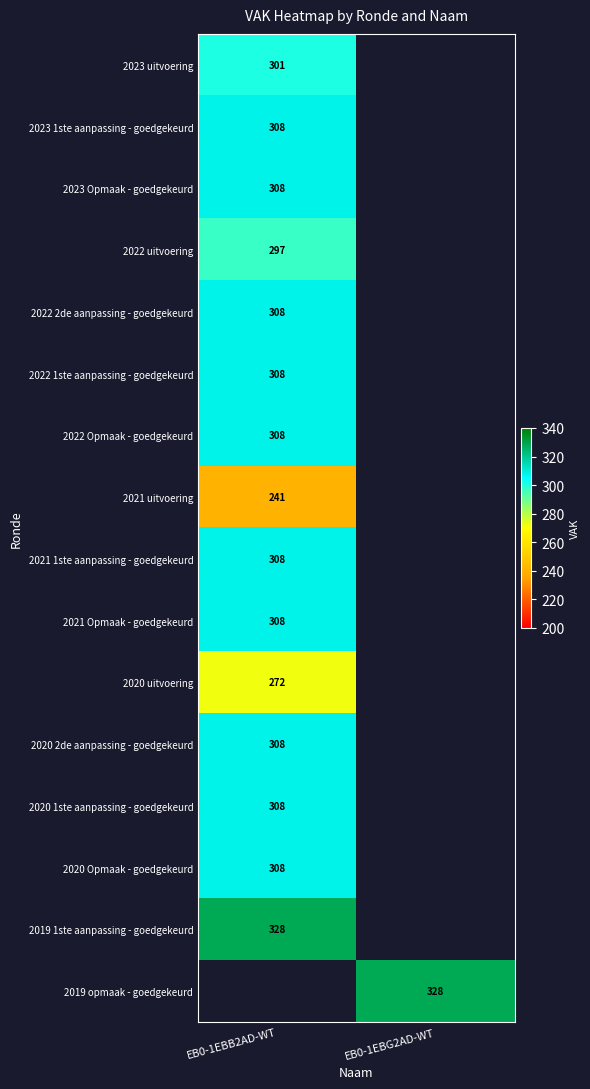

The value of 2022 Opmaak - goedgekeurd at EB0-1EBB2AD-WT is 308. True or false?

True